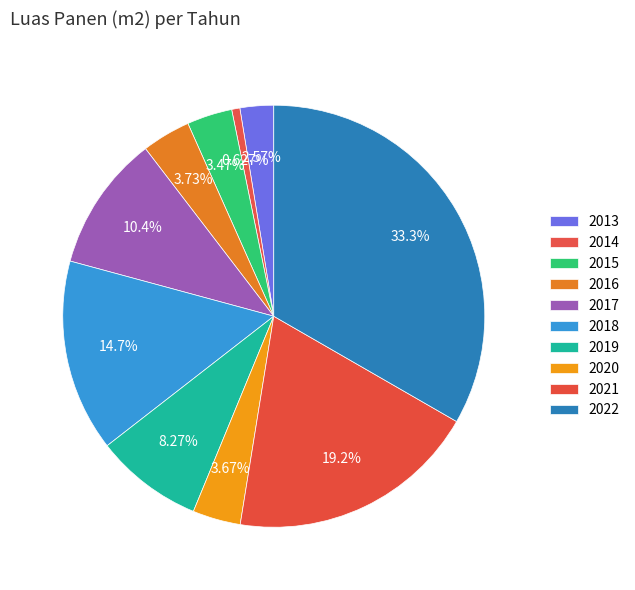

Count the number of slices in the pie.

10